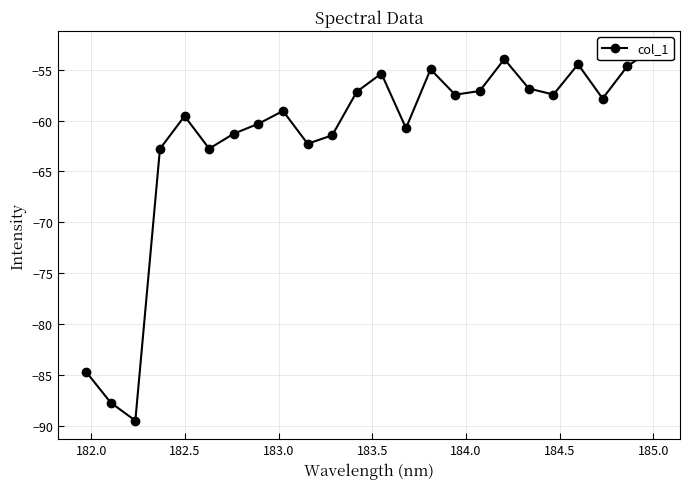

The value at 17 is -27.4. True or false?

False